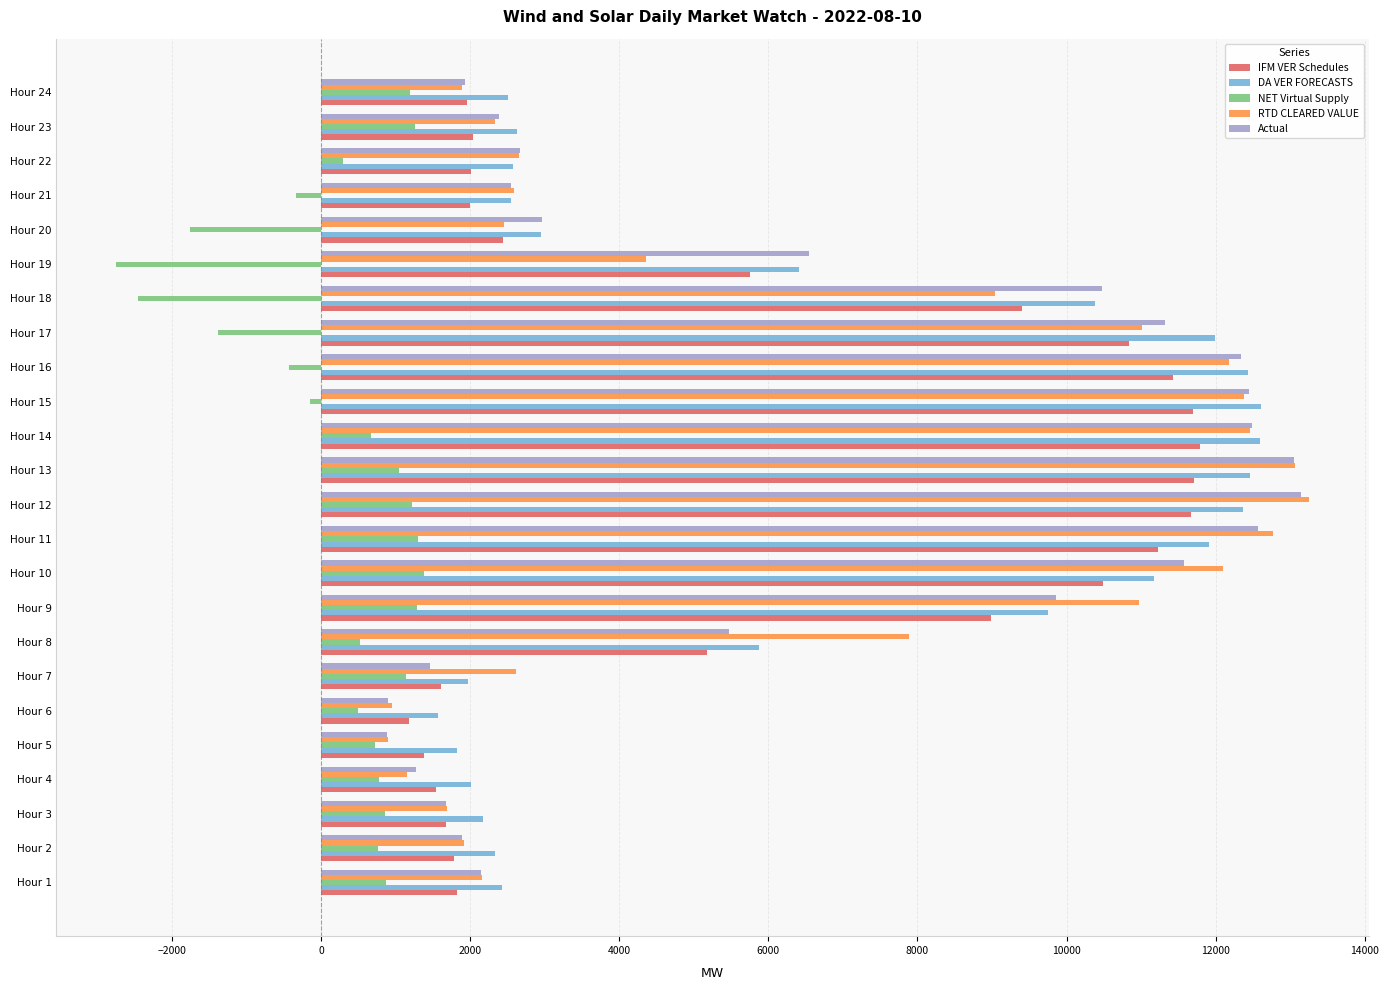

Which series has the widest spread of values?

RTD CLEARED VALUE